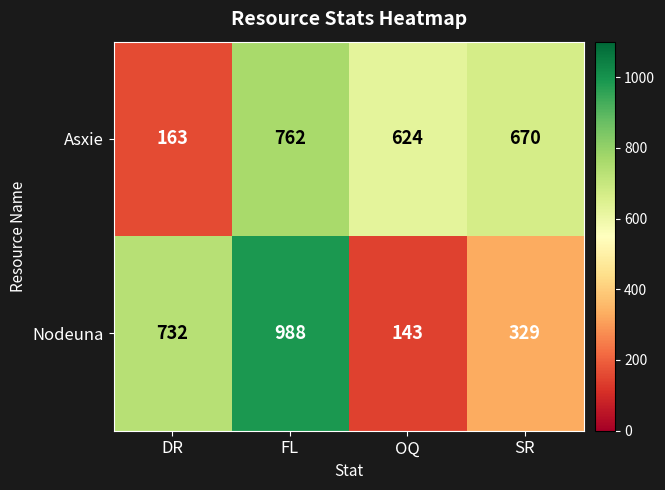

List the series in order of their overall mean, highest first.

Asxie, Nodeuna